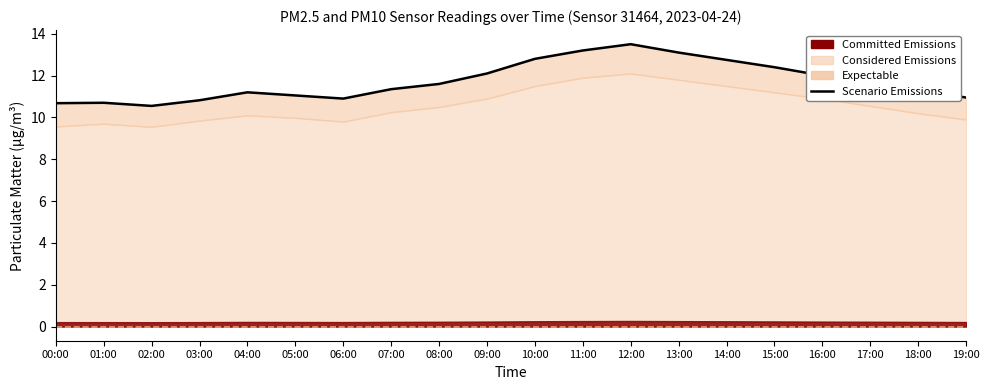

Where is the first local maximum?

01:00